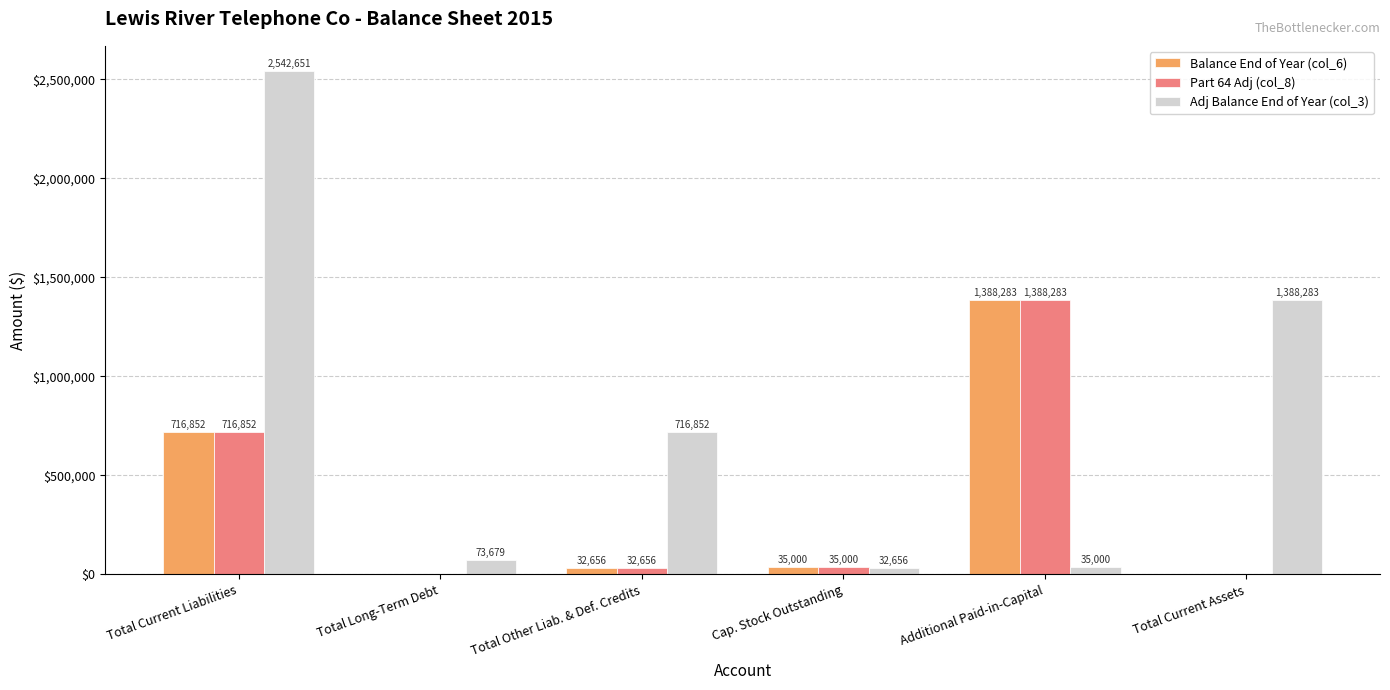

The value of Part 64 Adj (col_8) at Total Current Liabilities is 716852. True or false?

True